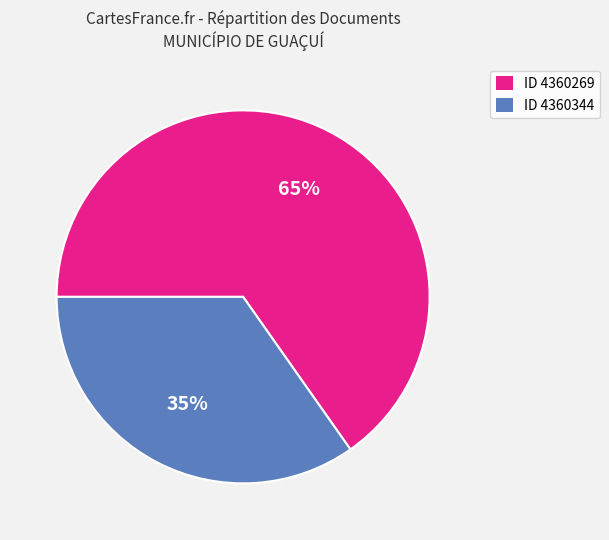

To the nearest percent, what is the difference between the largest and smallest slice percentages?

30%